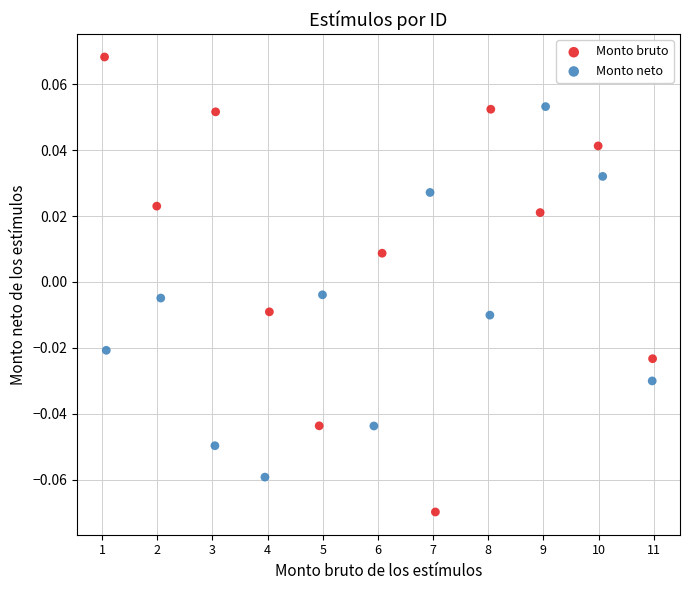

Which series has the largest Y range (max minus min)?

Monto bruto